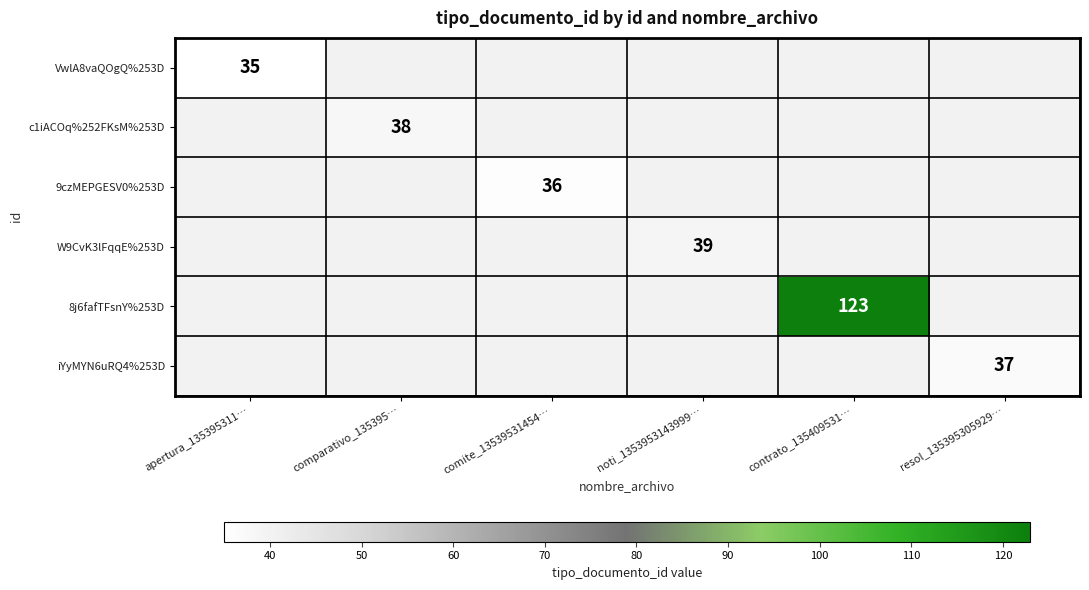

Is it true that iYyMYN6uRQ4%253D equals 37 at resol_135395305929…?

True